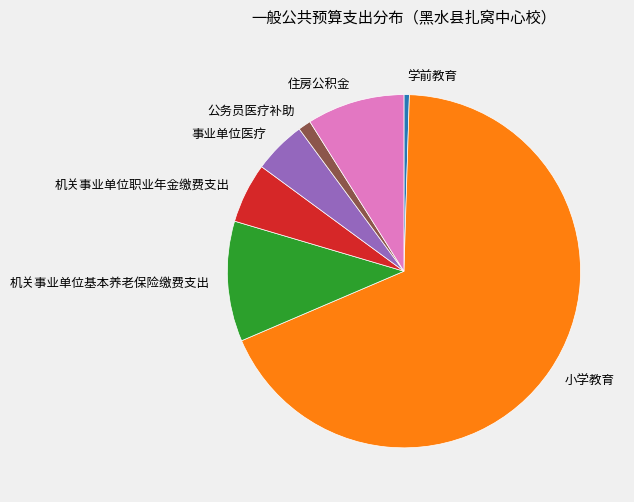

Approximately how many times larger is the value at 事业单位医疗 compared to 小学教育?

0.1